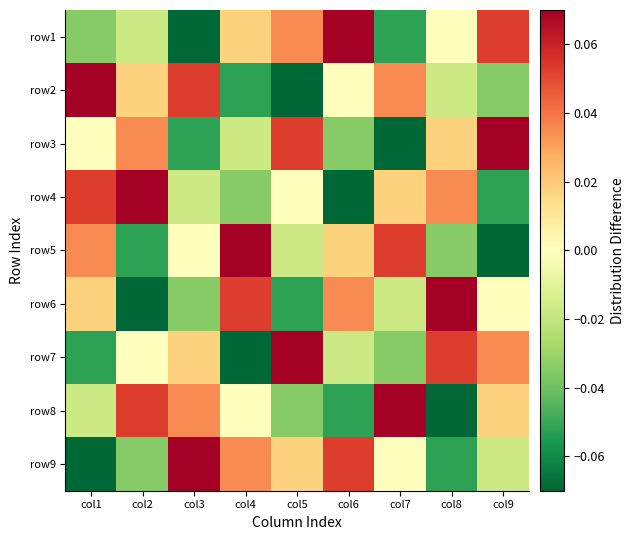

Rank the series by their maximum value, from lowest to highest.

row1, row2, row3, row4, row5, row6, row7, row8, row9